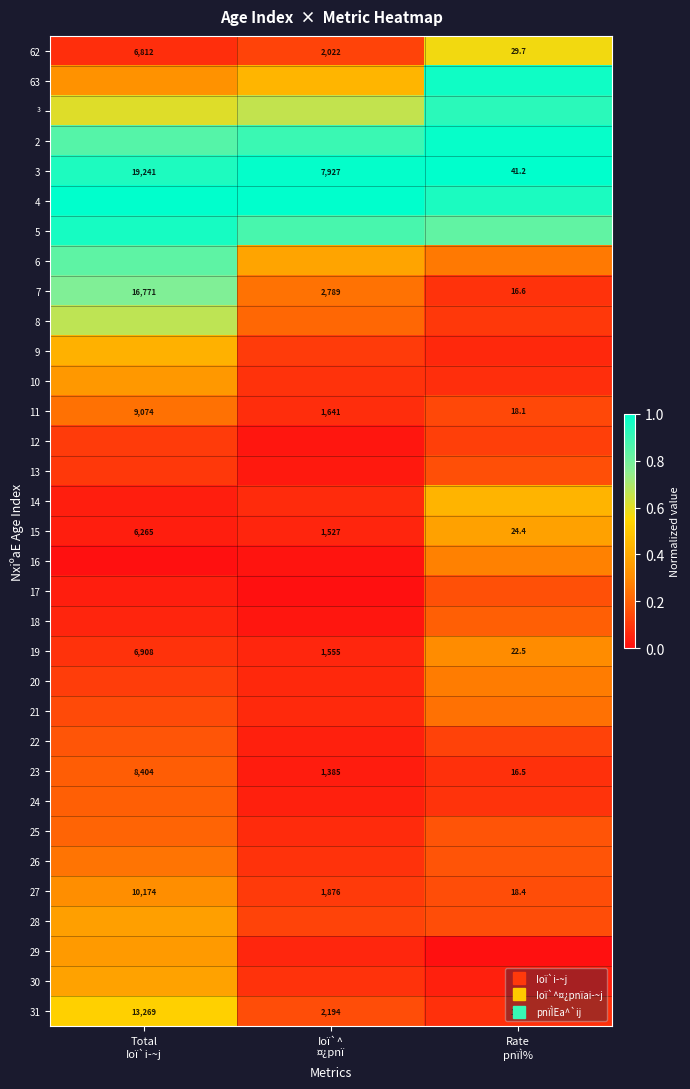

At which category is the sum across all series the highest?

Total
Ioï`i­~j